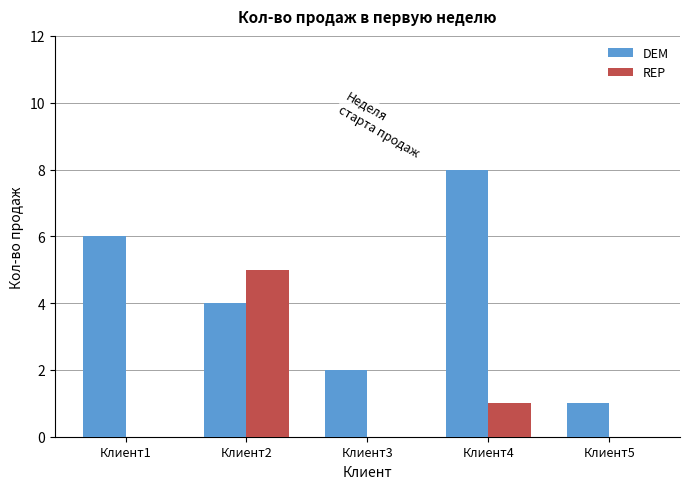

Is the value of REP at Клиент5 greater than the value of DEM at Клиент1?

No